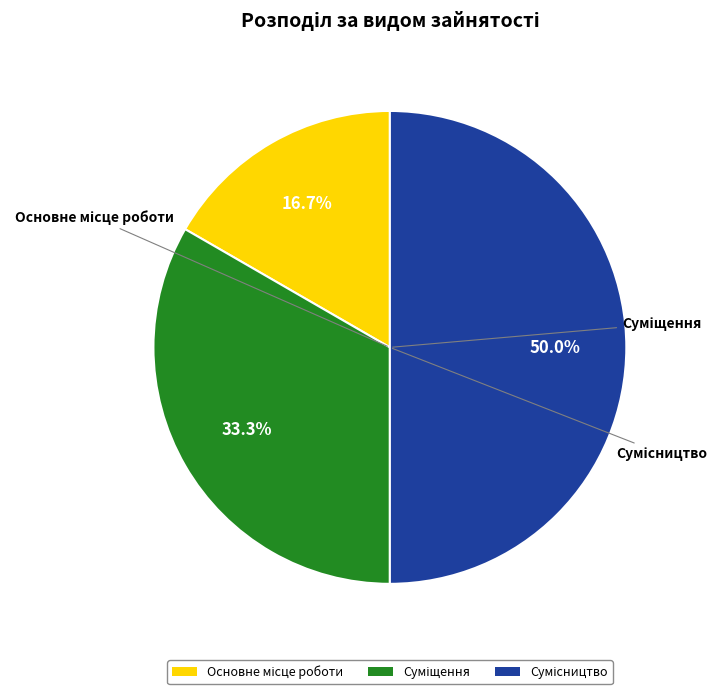

How many slices are in this pie chart?

3